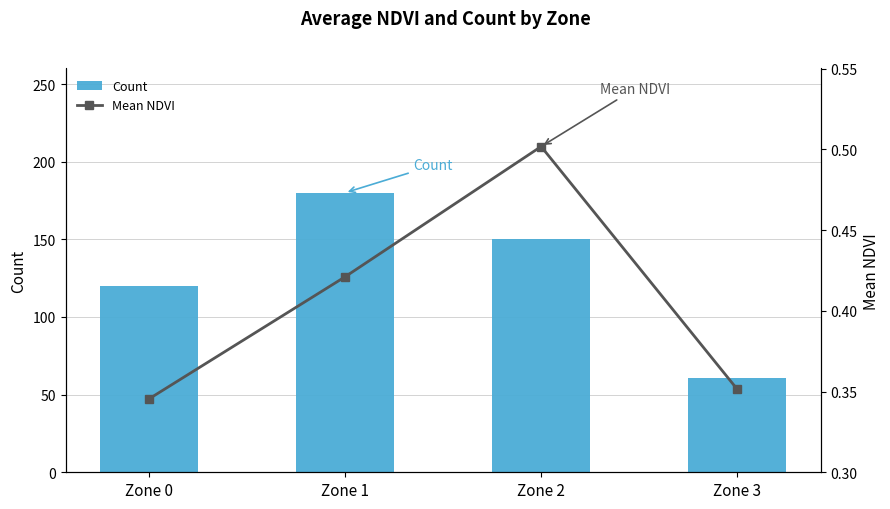

Which series has the widest spread of values?

Count